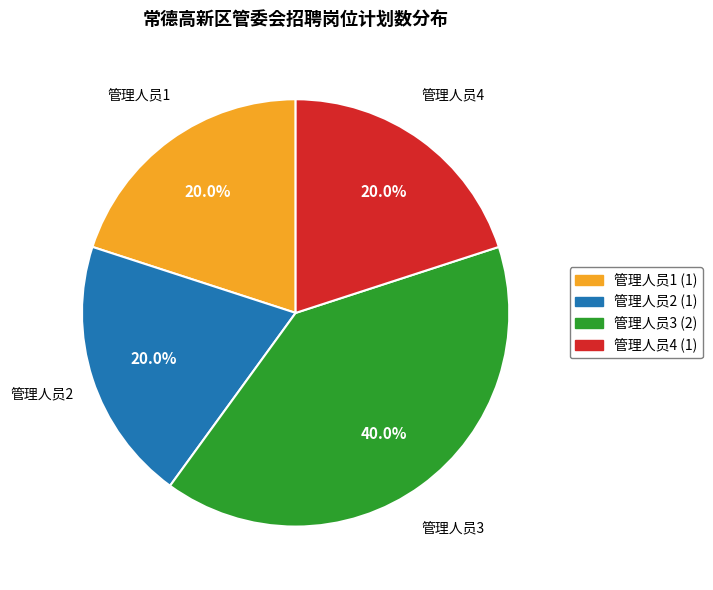

Is it true that 管理人员4 is 20% of the pie?

True